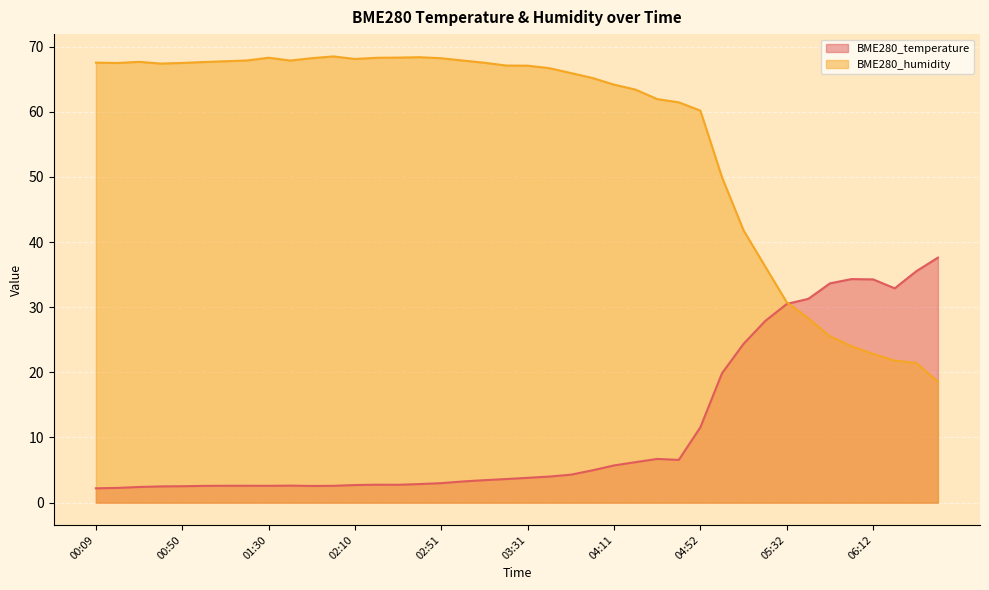

Where is the first local maximum for BME280_temperature?

01:40